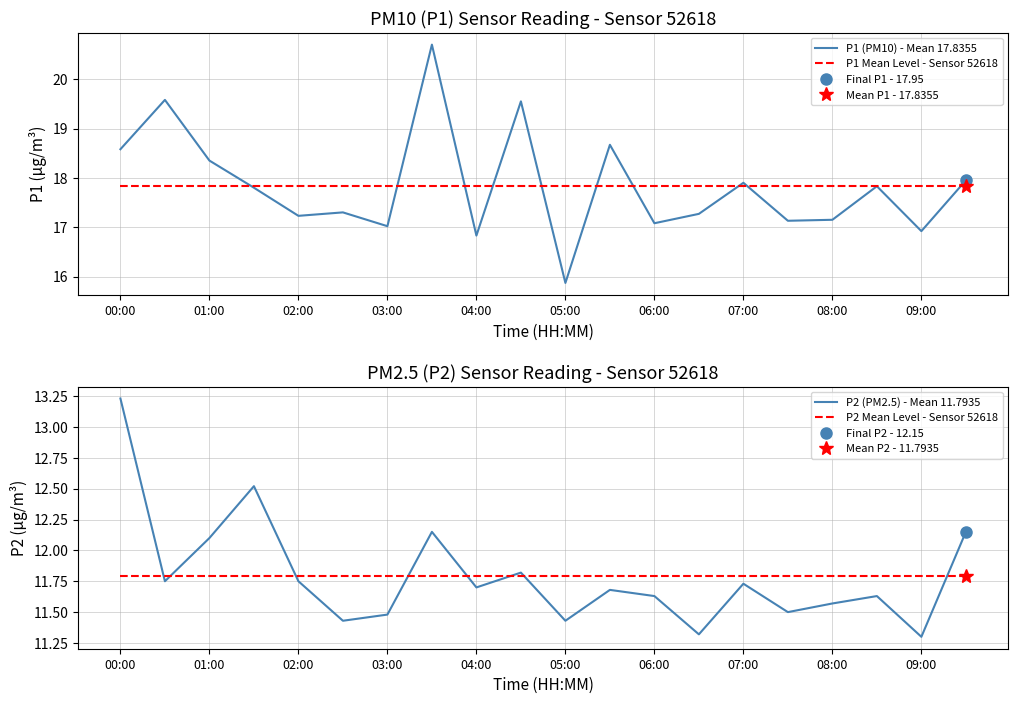

The P2 (PM2.5) - Mean 11.7935 series shows 19.8 at 00:00. True or false?

False